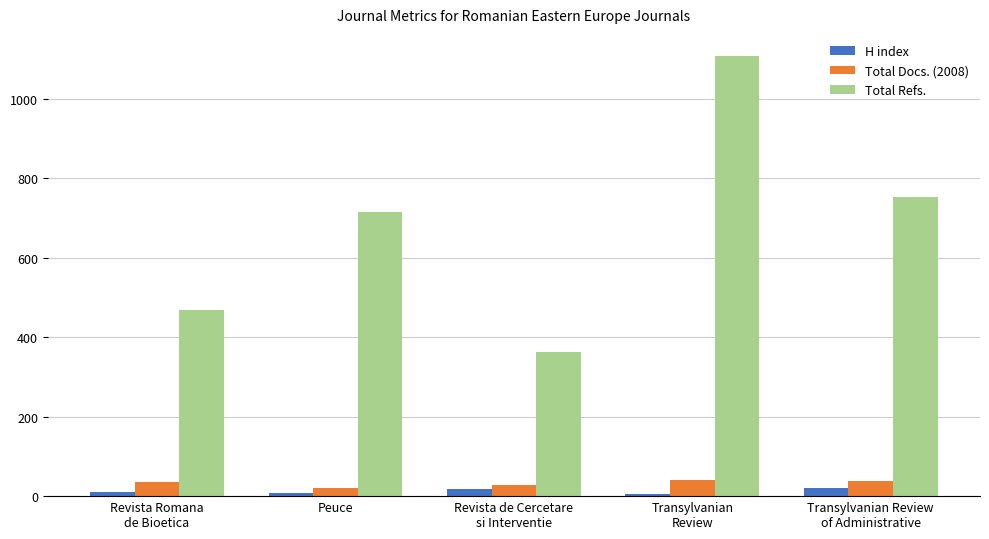

Which series has the largest total across all categories?

Total Refs.